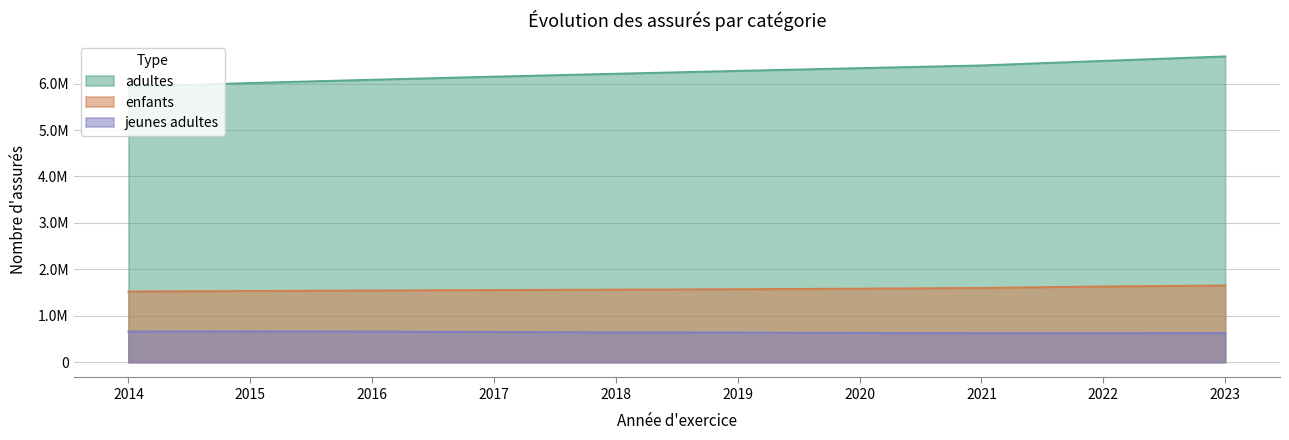

Which category has the highest value in the jeunes adultes series?

2015